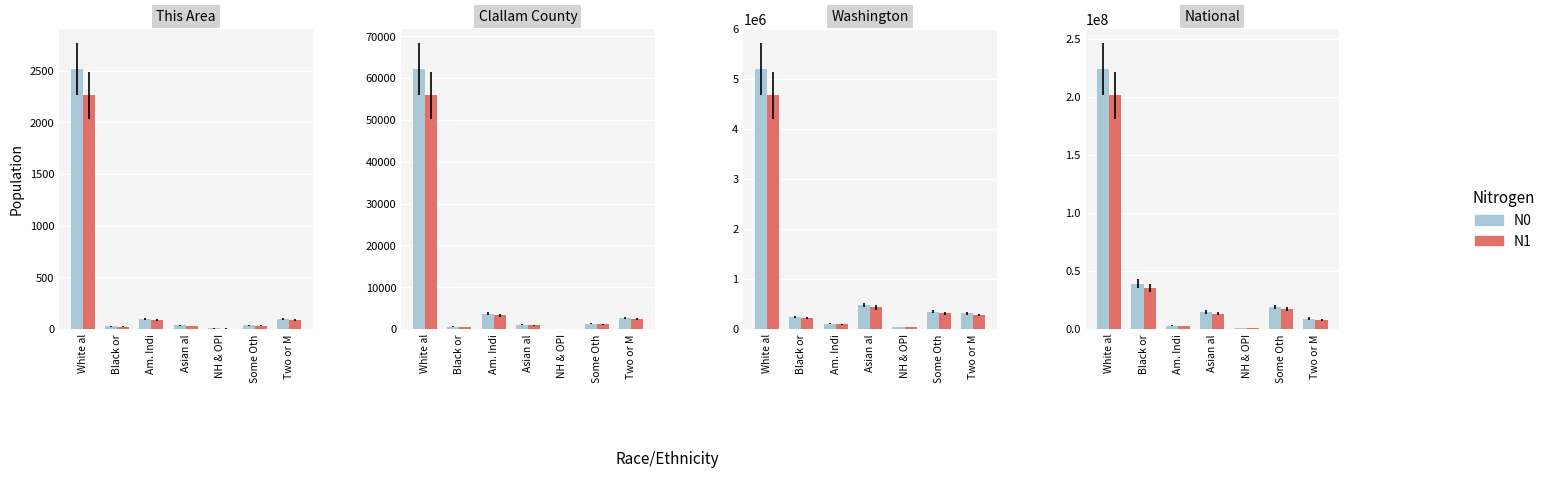

What position from the left is Two or M?

7